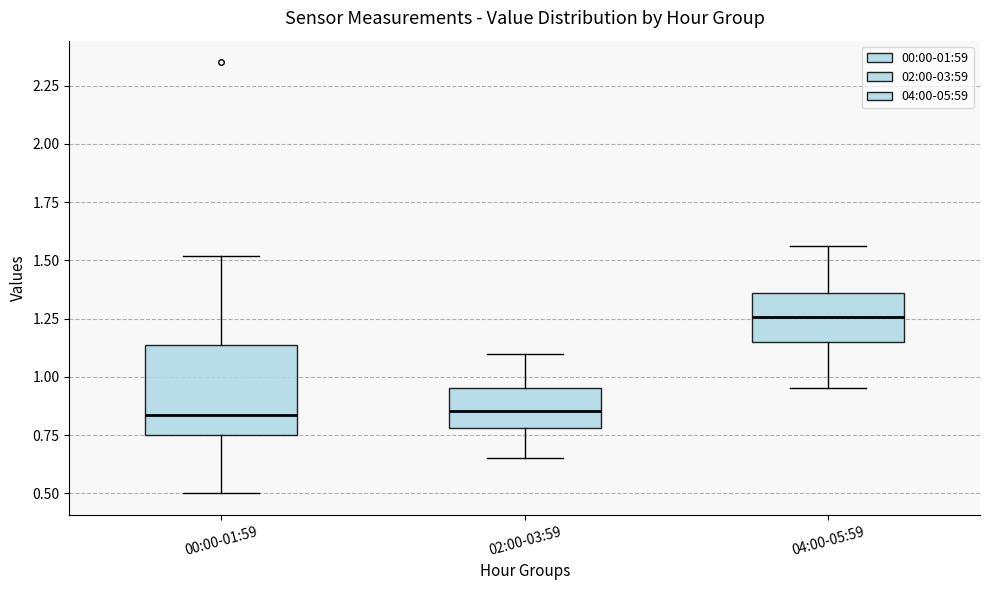

Where does the median line of the box for 00:00-01:59 sit on the y-axis? The values are not printed on the chart, so give them approximately, as read against the axis.

0.85